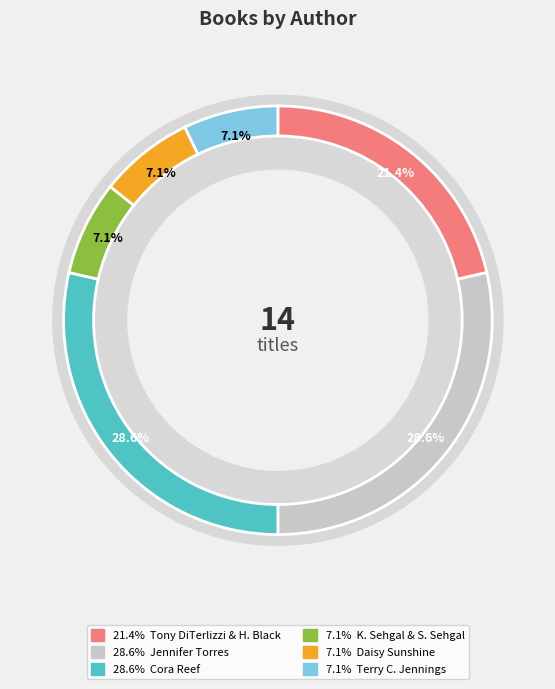

Is there any slice that represents more than half of the pie?

No